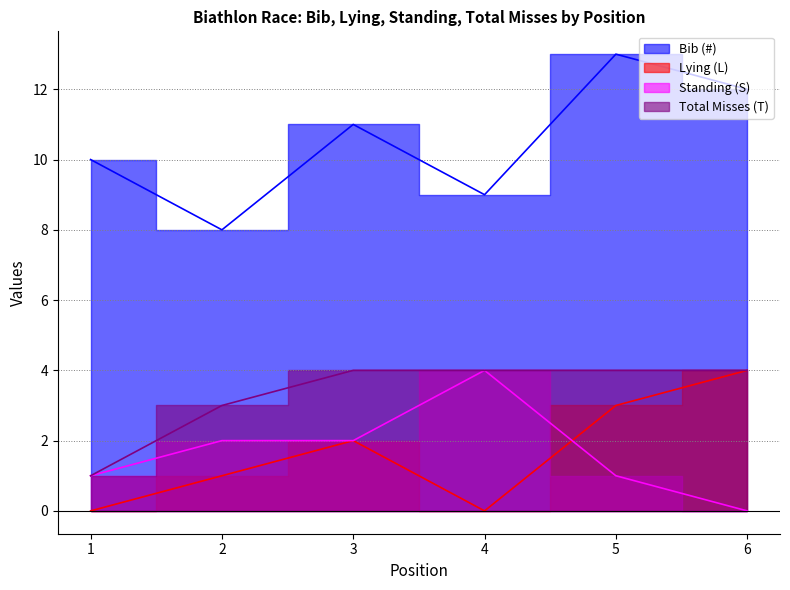

At 2, list the series in order from largest to smallest.

Bib (#), Total Misses (T), Standing (S), Lying (L)